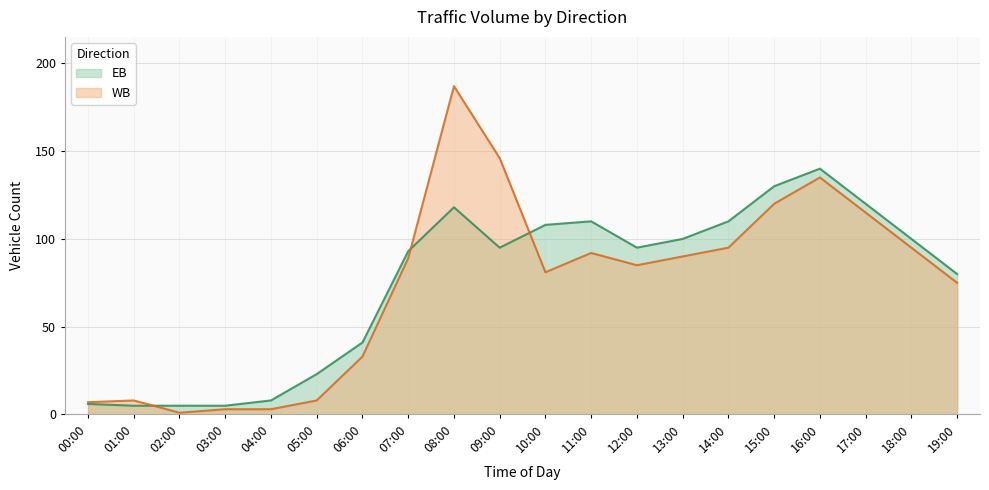

List the series in order of their peak value, lowest first.

EB, WB